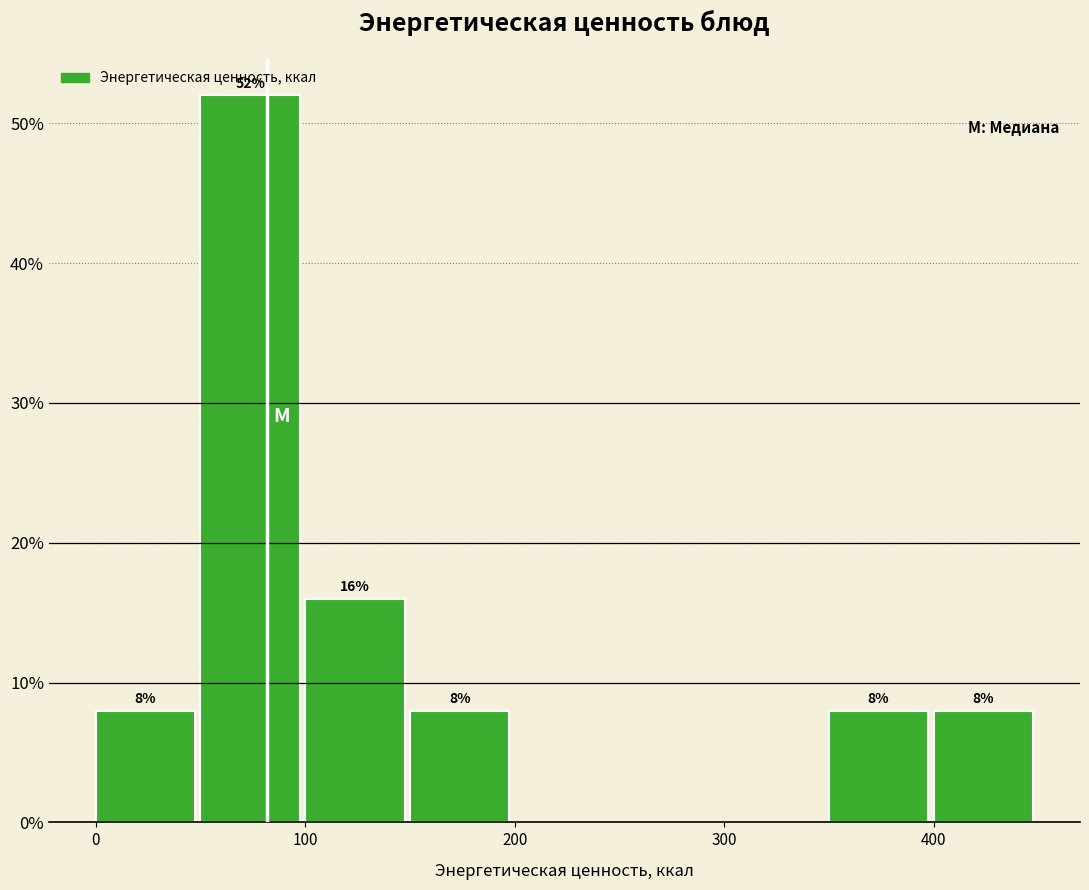

Over which range of the x-axis is the bar tallest?

50 to 100